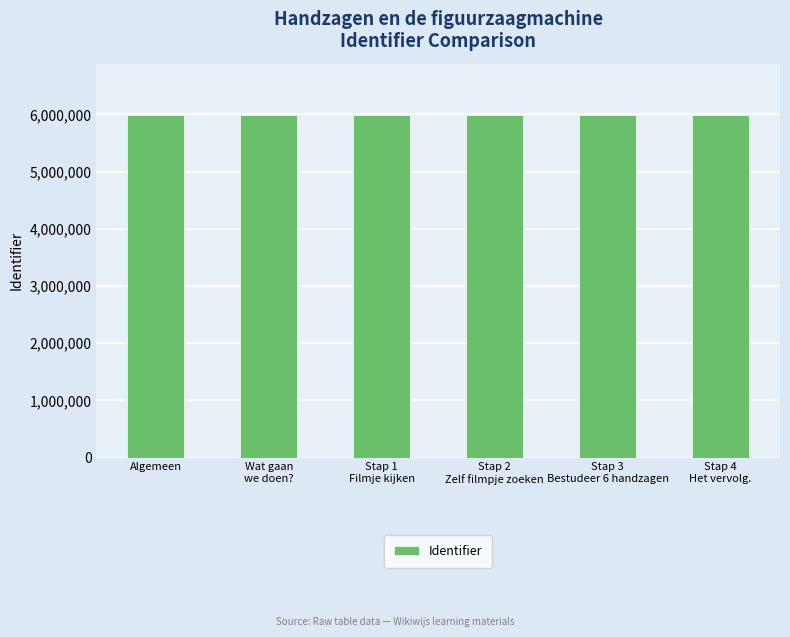

What is the greatest value displayed?

5988361